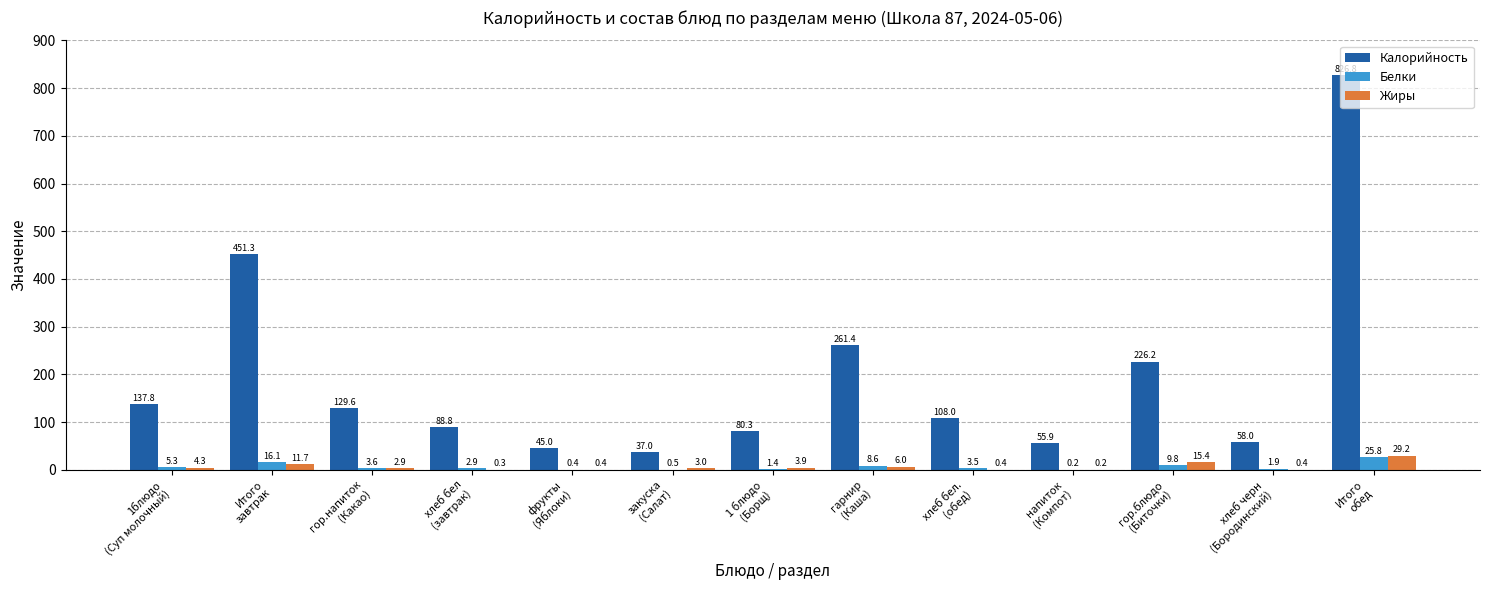

What is the sum of the Калорийность values at 1блюдо
(Суп молочный) and хлеб черн
(Бородинский)?

195.8